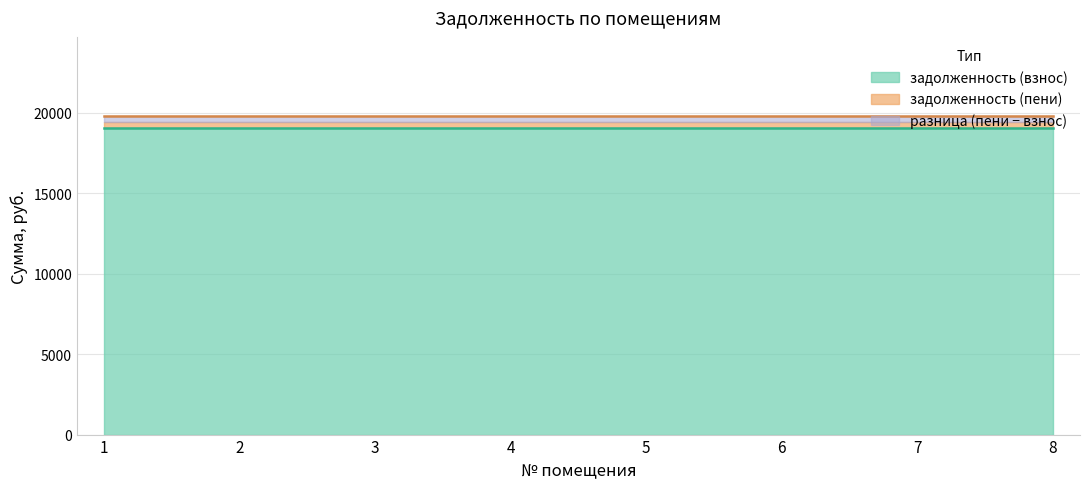

List the labels in order of задолженность (пени) value, largest first.

1, 2, 3, 4, 5, 6, 7, 8